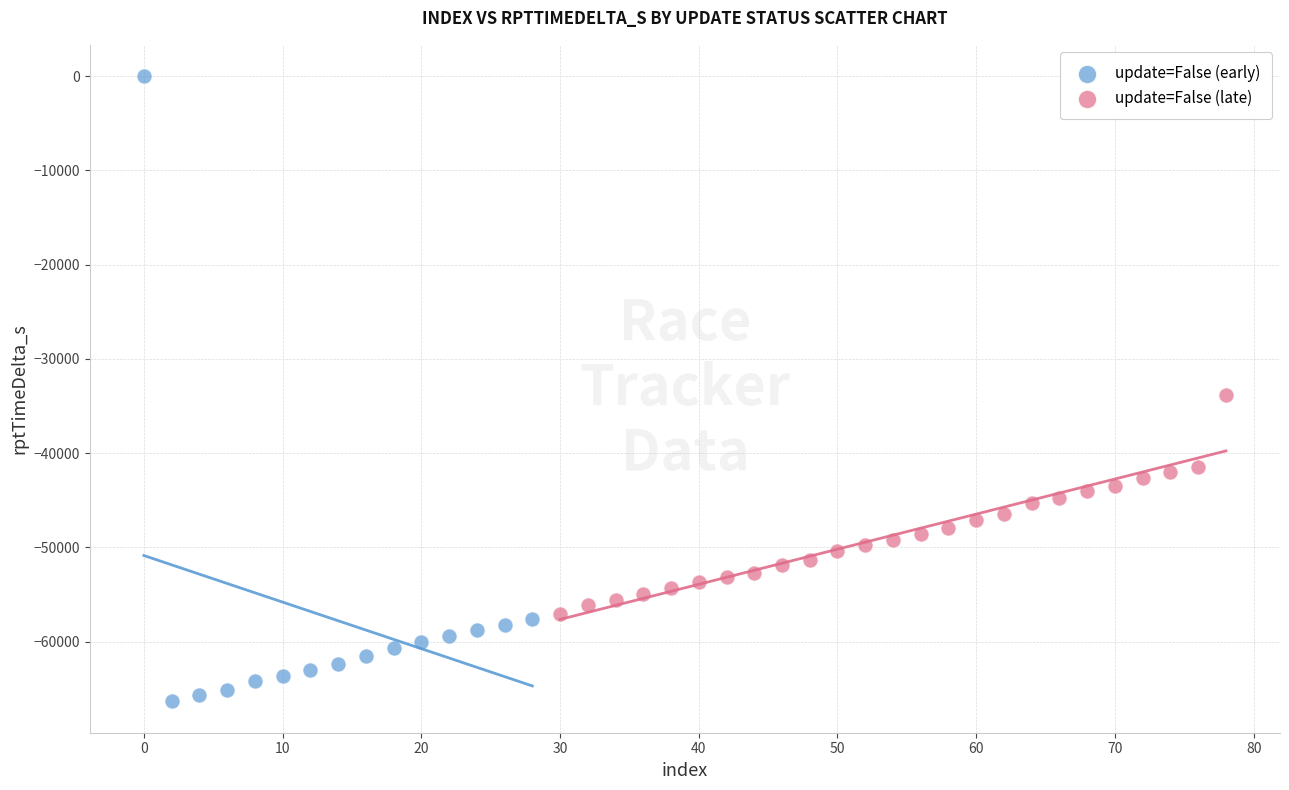

What are all the series names shown in the legend?

update=False (early), update=False (late)